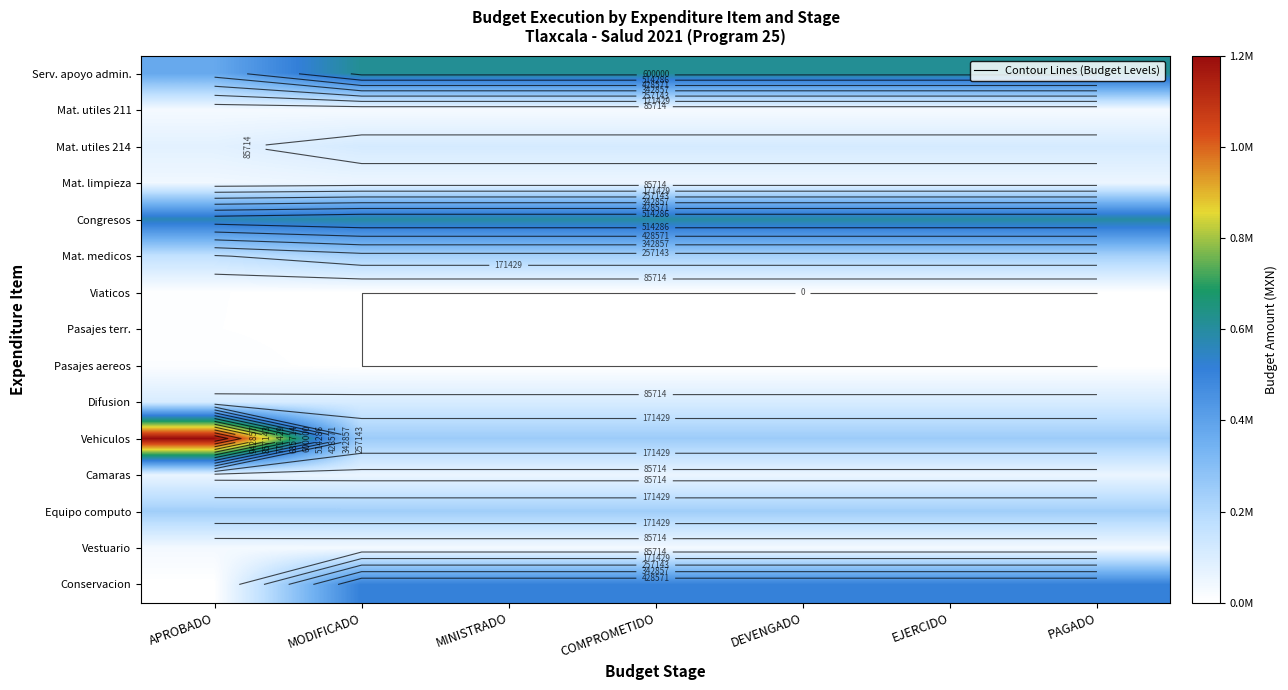

What is the total value across all series at PAGADO?

2833062.5